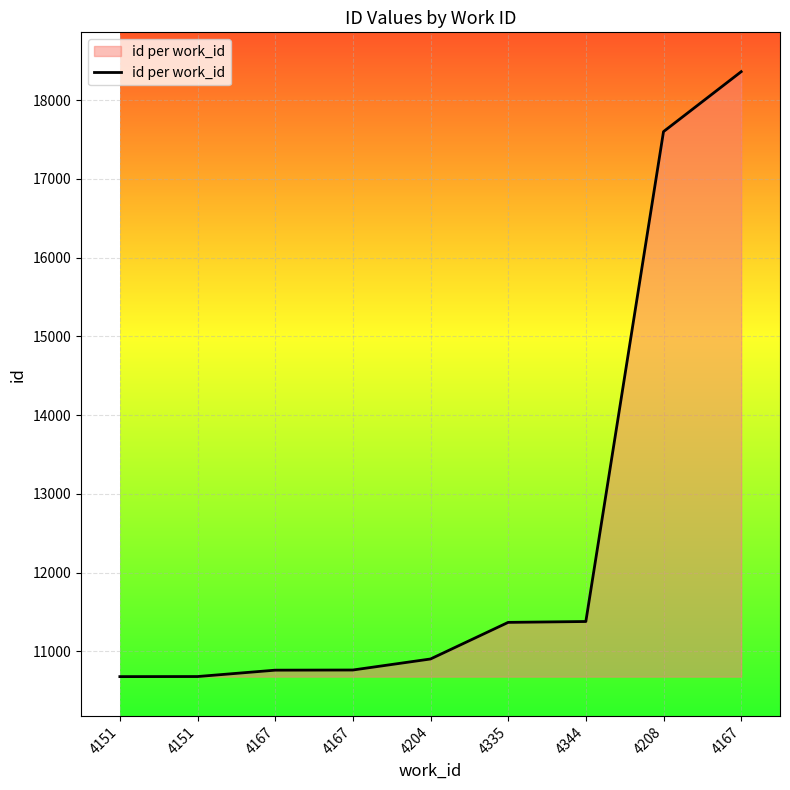

Between 4151 and 4167, which is larger?

4167